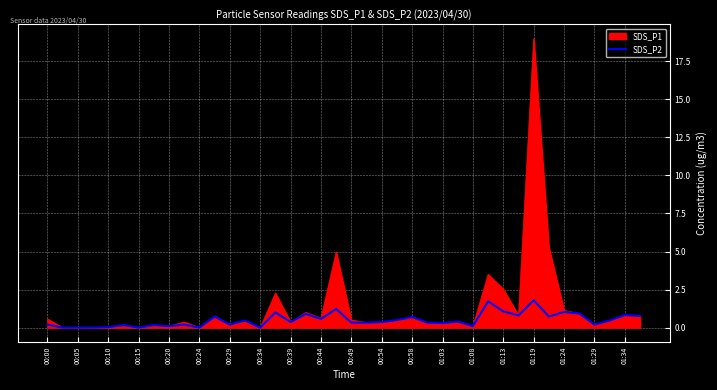

Rank the series by their maximum value, from lowest to highest.

SDS_P2, SDS_P1